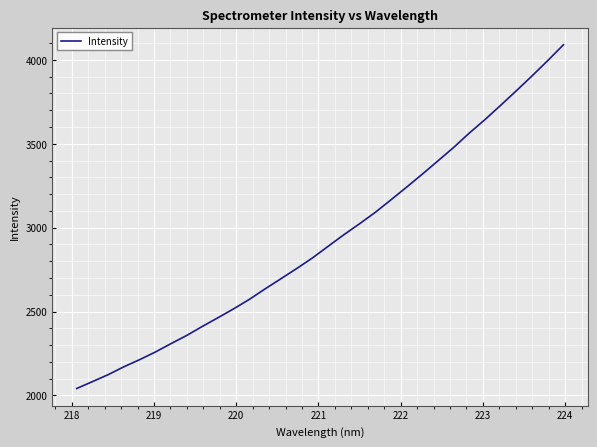

What is the greatest value displayed?

4090.6